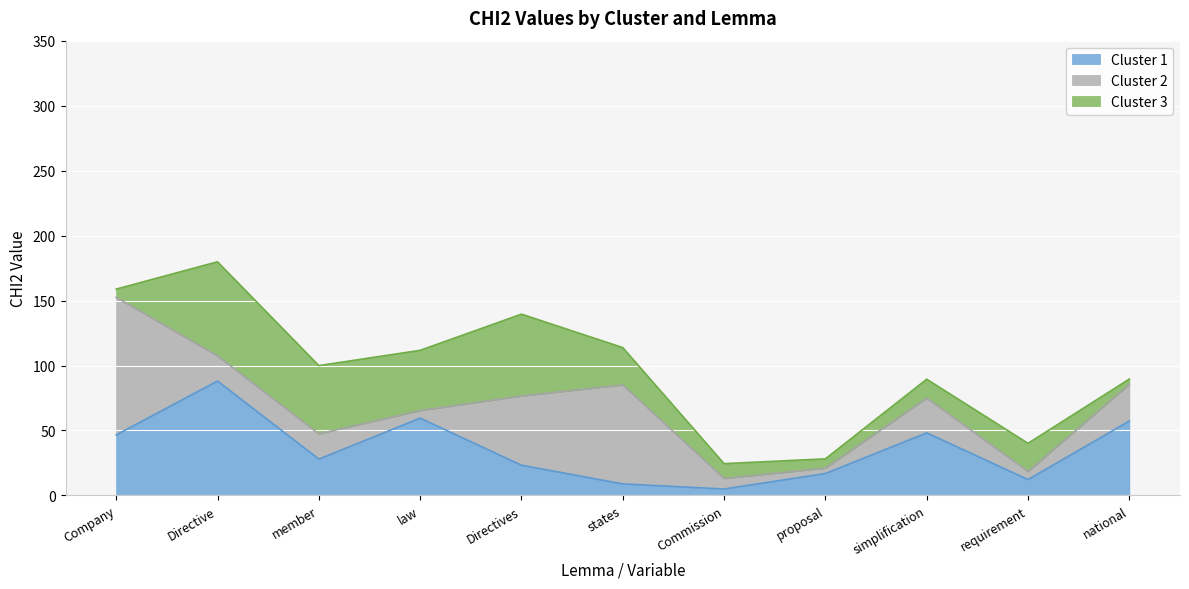

What is the maximum value shown in the chart?

105.9